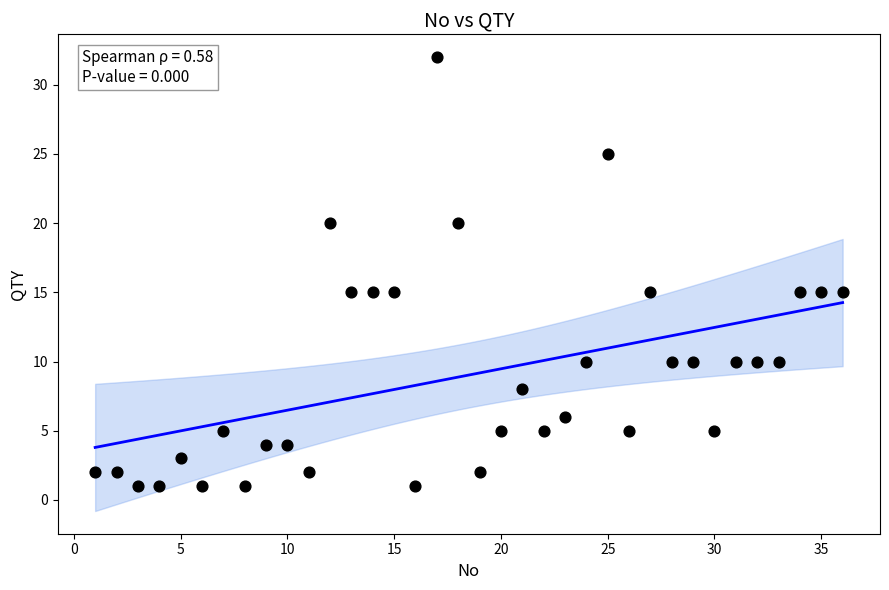

What is the range of Y values (max minus min)?

31